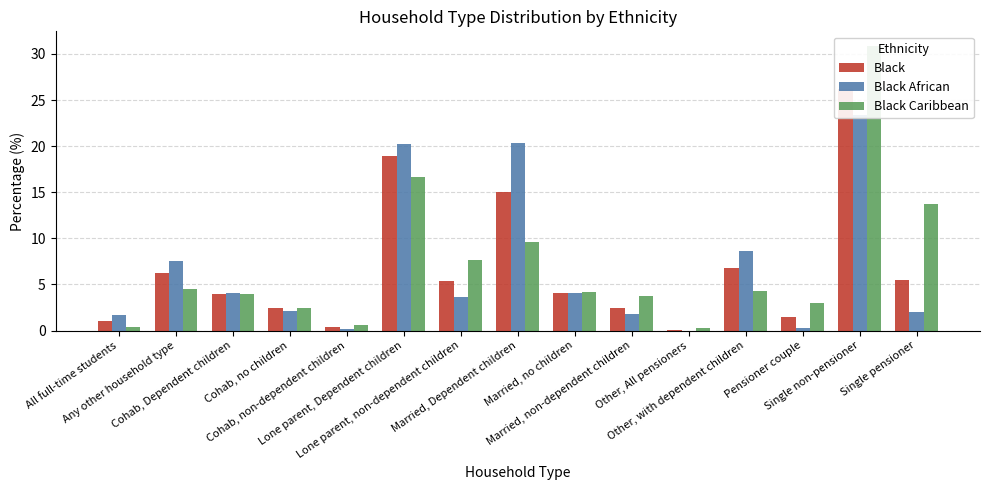

What is the total value across all series at Married, non-dependent children?

8.0